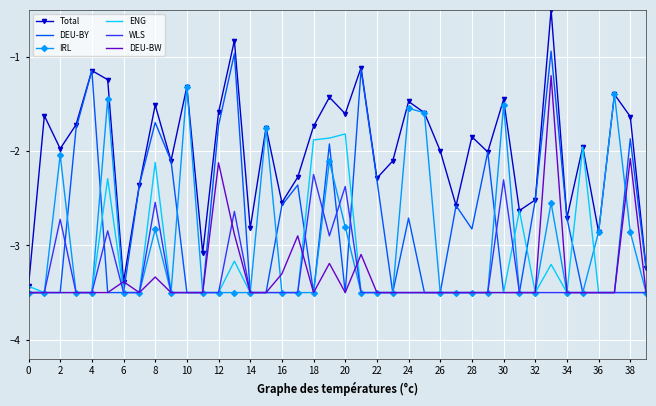

Which series has the largest total across all categories?

Total